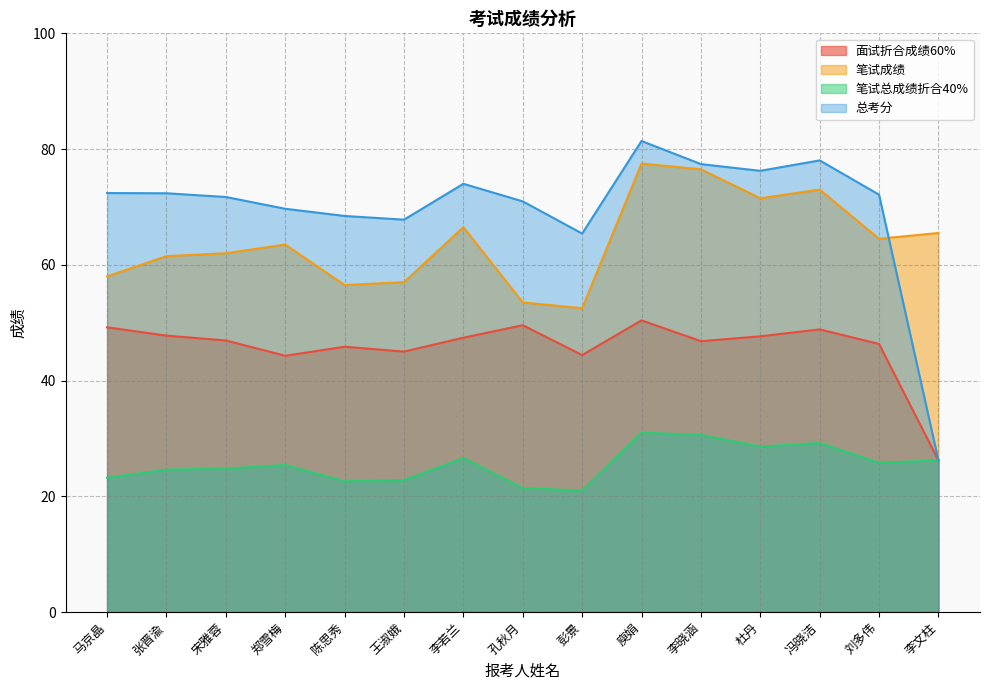

Reading left to right, extract all data points from this chart.

面试折合成绩60%: 49.2	47.8	46.9	44.3	45.8	45.0	47.4	49.6	44.4	50.4	46.8	47.6	48.8	46.3	26.2
笔试成绩: 58.0	61.5	62.0	63.5	56.5	57.0	66.5	53.5	52.5	77.5	76.5	71.5	73.0	64.5	65.5
笔试总成绩折合40%: 23.2	24.6	24.8	25.4	22.6	22.8	26.6	21.4	21.0	31.0	30.6	28.6	29.2	25.8	26.2
总考分: 72.4	72.4	71.7	69.7	68.4	67.8	74.0	71.0	65.4	81.4	77.4	76.2	78.0	72.1	26.2